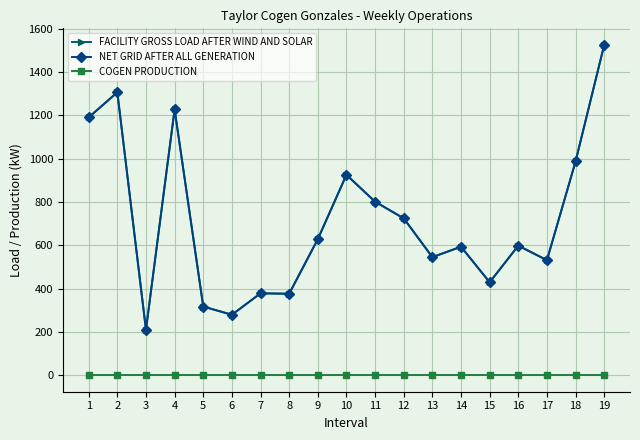

True or false: COGEN PRODUCTION has more than 1 interior local peaks.

False